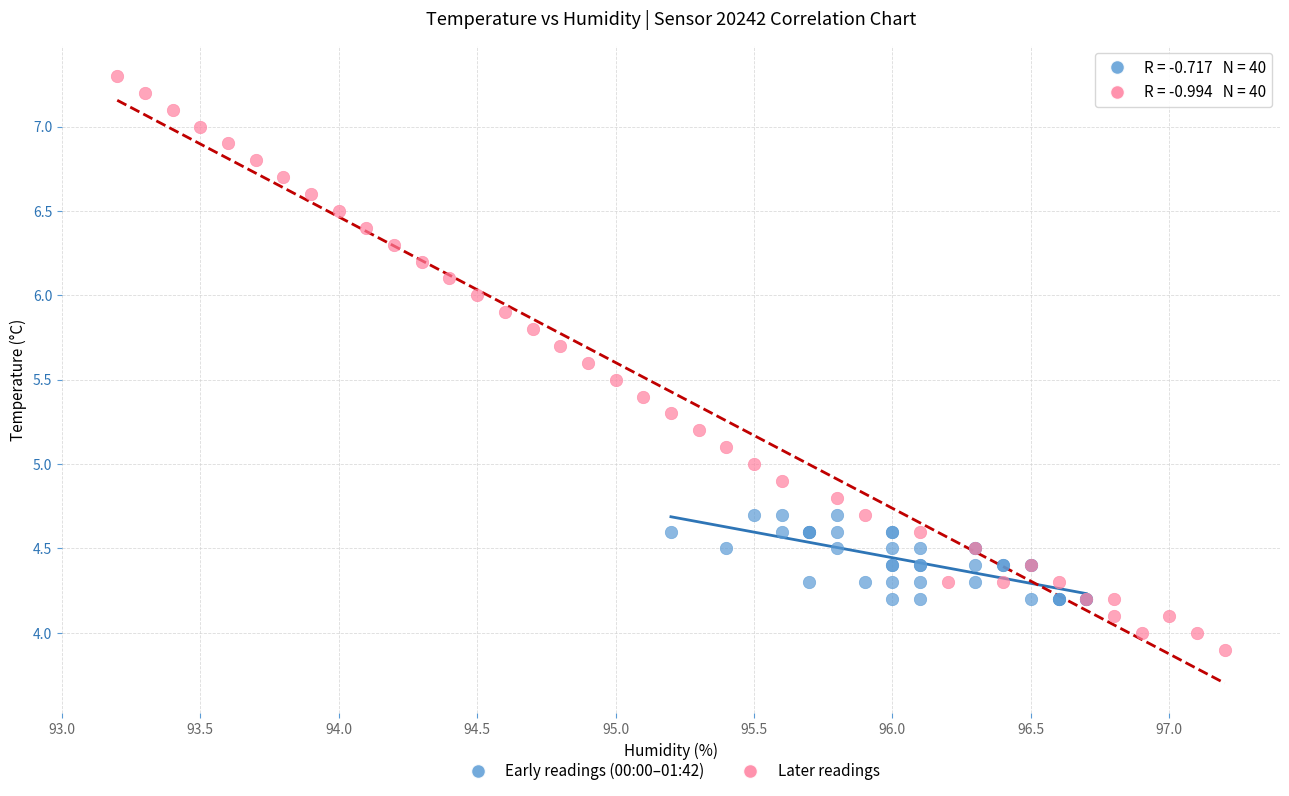

Which series reaches the minimum Y coordinate?

Later readings